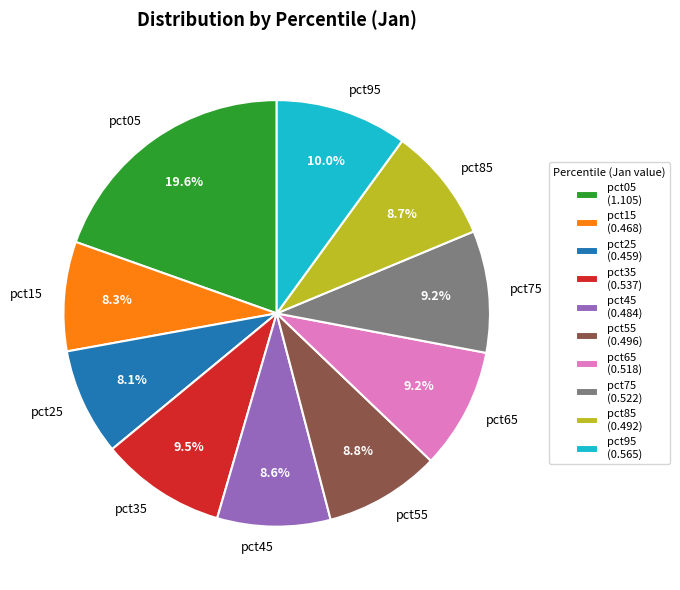

What percentage is the pct95 slice, to the nearest percent?

10%